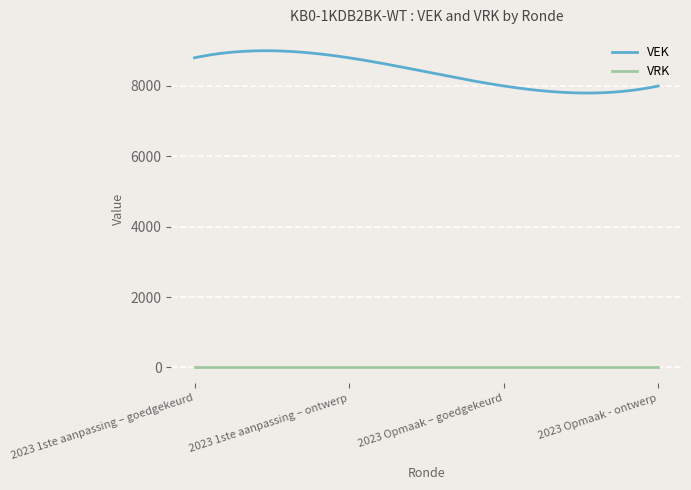

True or false: VEK and VRK intersect in this chart.

False